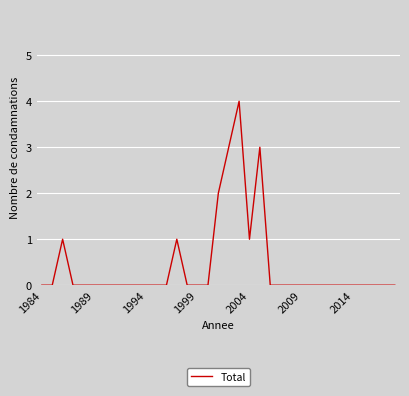

Is it true that the value at 2014 is 0?

True